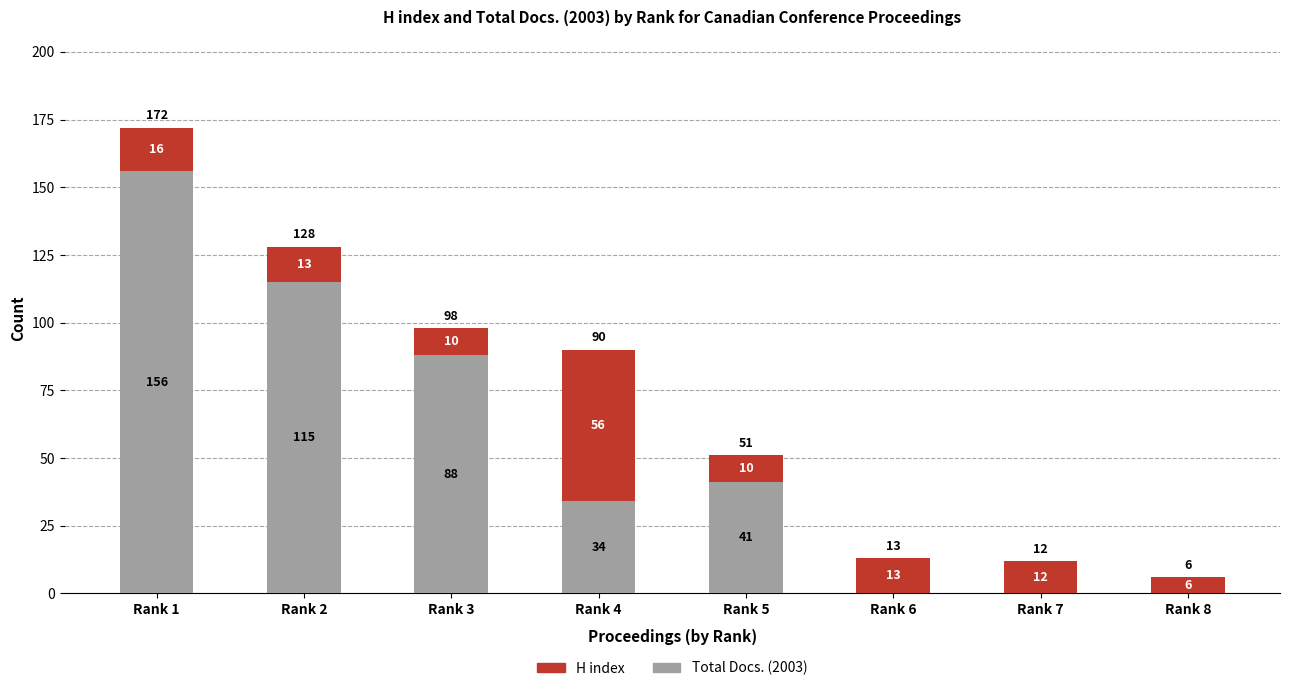

Reading left to right, list the values for the Total Docs. (2003) series.

Rank 1=156	Rank 2=115	Rank 3=88	Rank 4=34	Rank 5=41	Rank 6=0	Rank 7=0	Rank 8=0